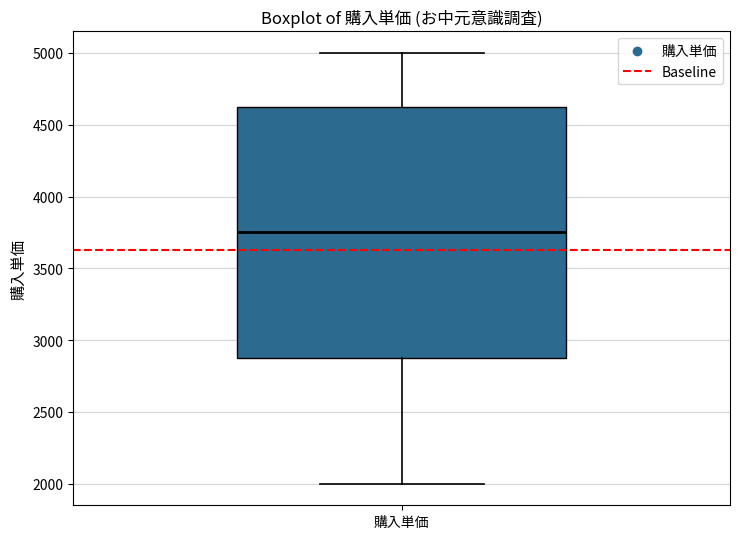

Read this box plot against the y-axis: the position of the median line, the range covered by the box, and the ends of both whiskers. The values are not printed on the chart, so give them approximately, as read against the axis.

median 3750, box 2900 to 4650, whiskers 2000 to 5000